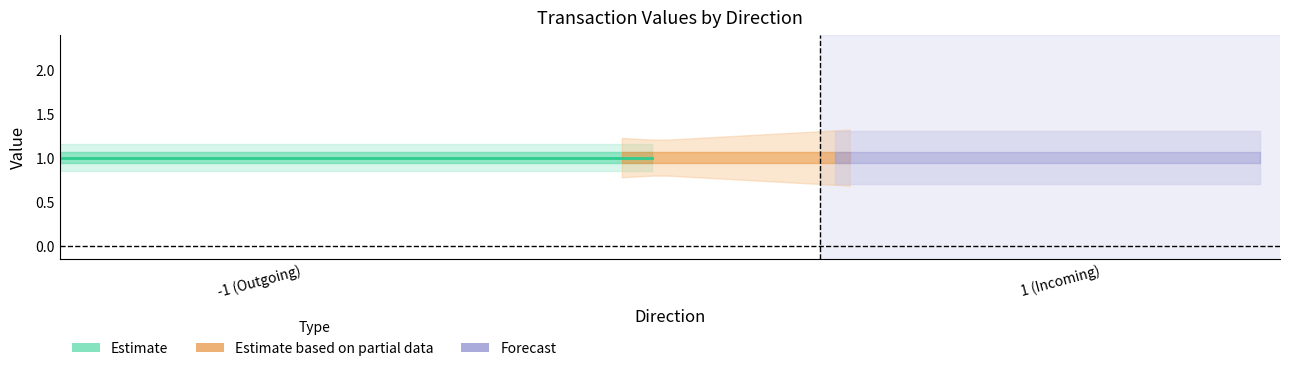

Is it true that value equals 0.8 at 1?

False